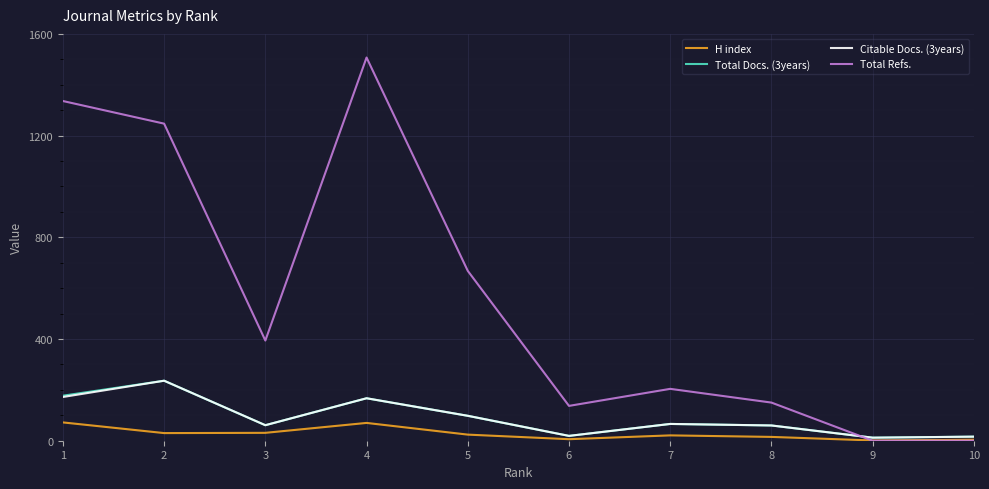

True or false: Total Refs. and Citable Docs. (3years) cross at least once.

True